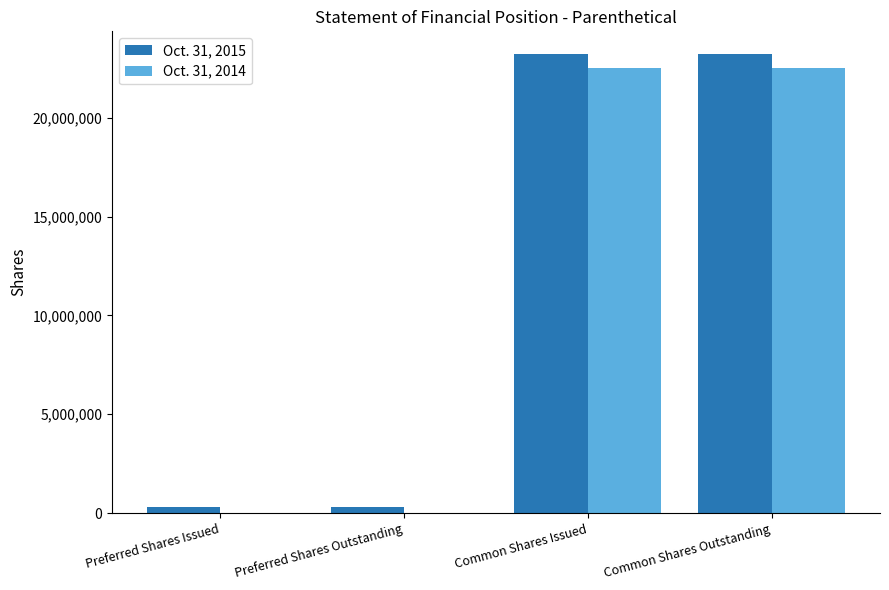

Reading left to right, what are all the values shown in this chart?

Oct. 31, 2015: 301000	301000	23215926	23215926
Oct. 31, 2014: 0	0	22502206	22502206